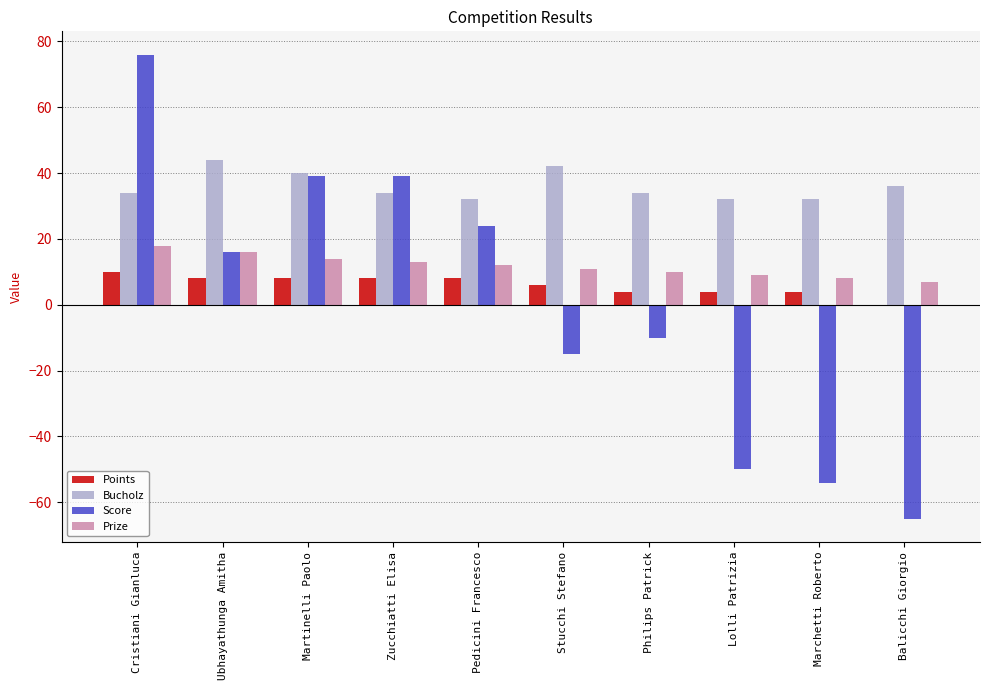

Which series has the largest range (max minus min)?

Score